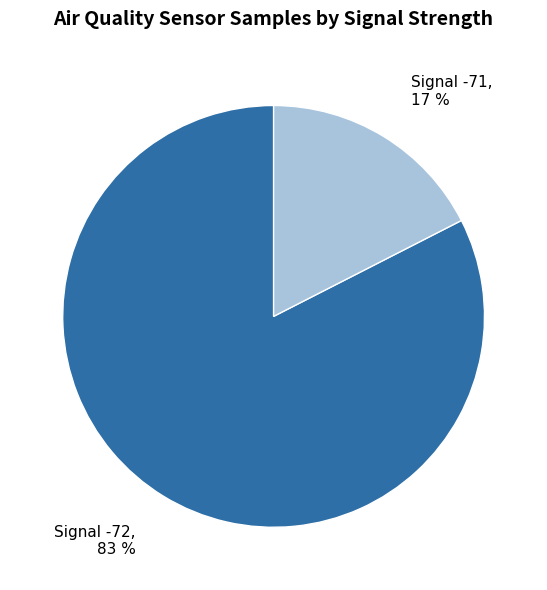

What is the smallest slice in the pie chart?

Signal -71